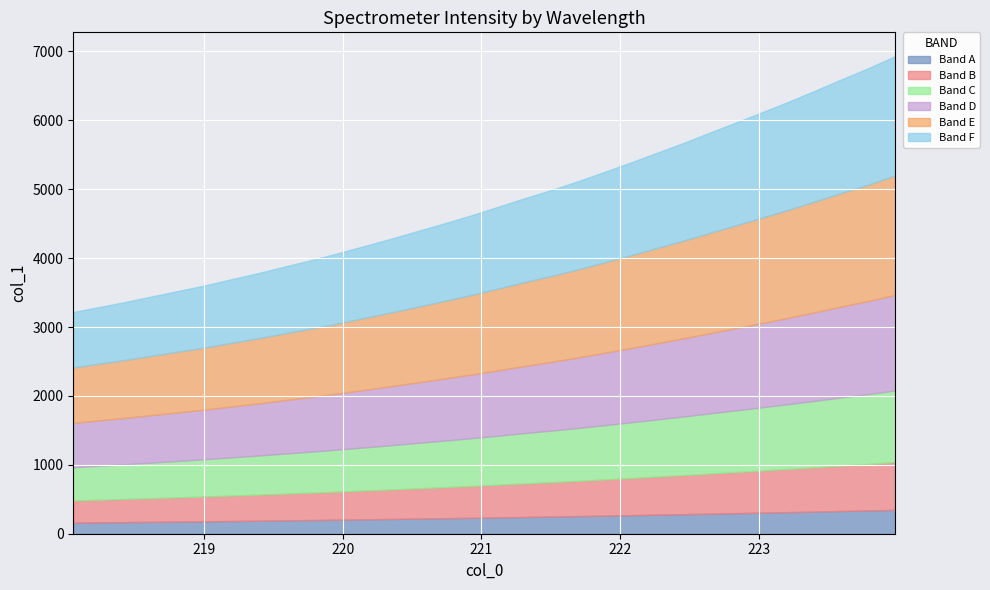

What is the maximum value shown in the chart?

6930.0